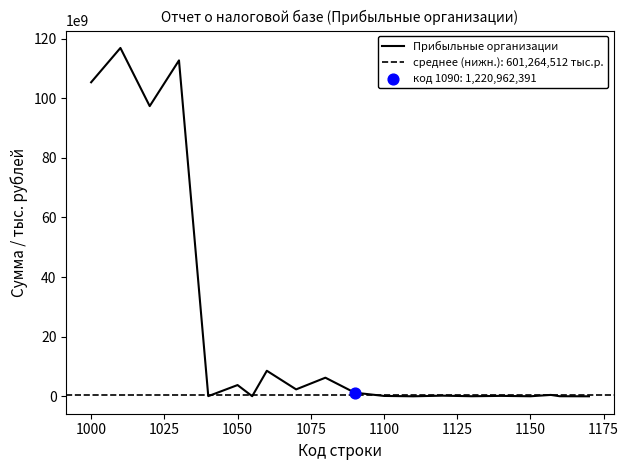

Approximately how many times larger is the value at 16 compared to 1075?

0.3